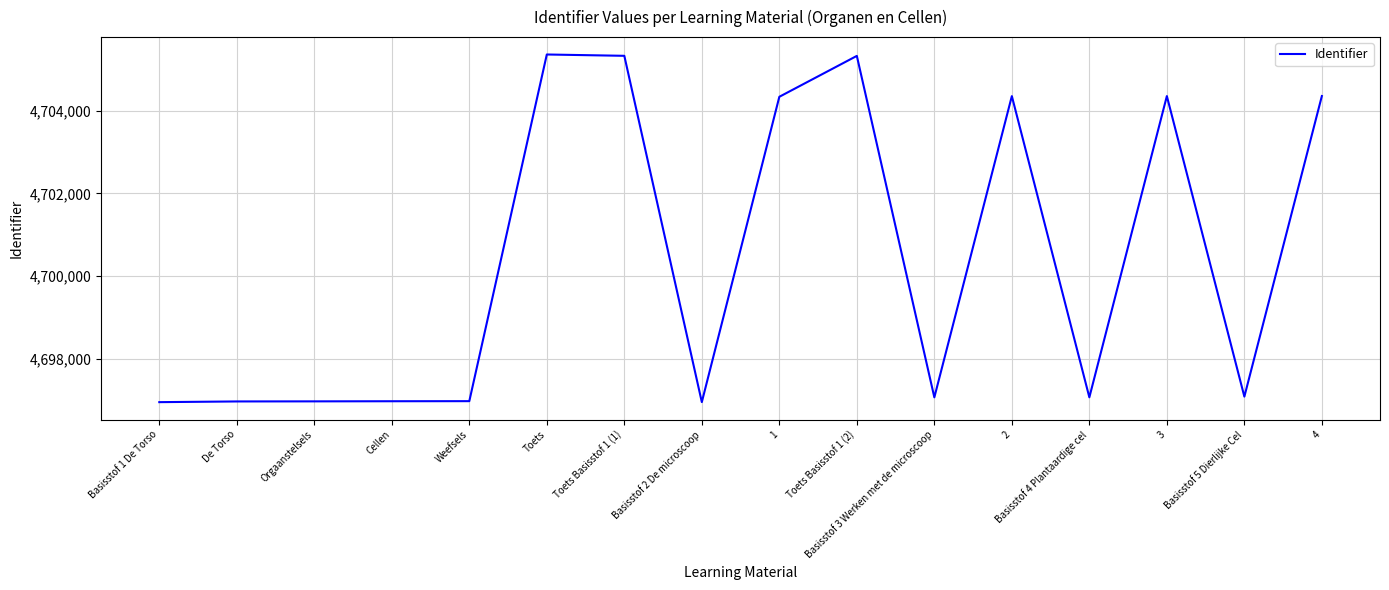

What is the greatest value displayed?

4705355